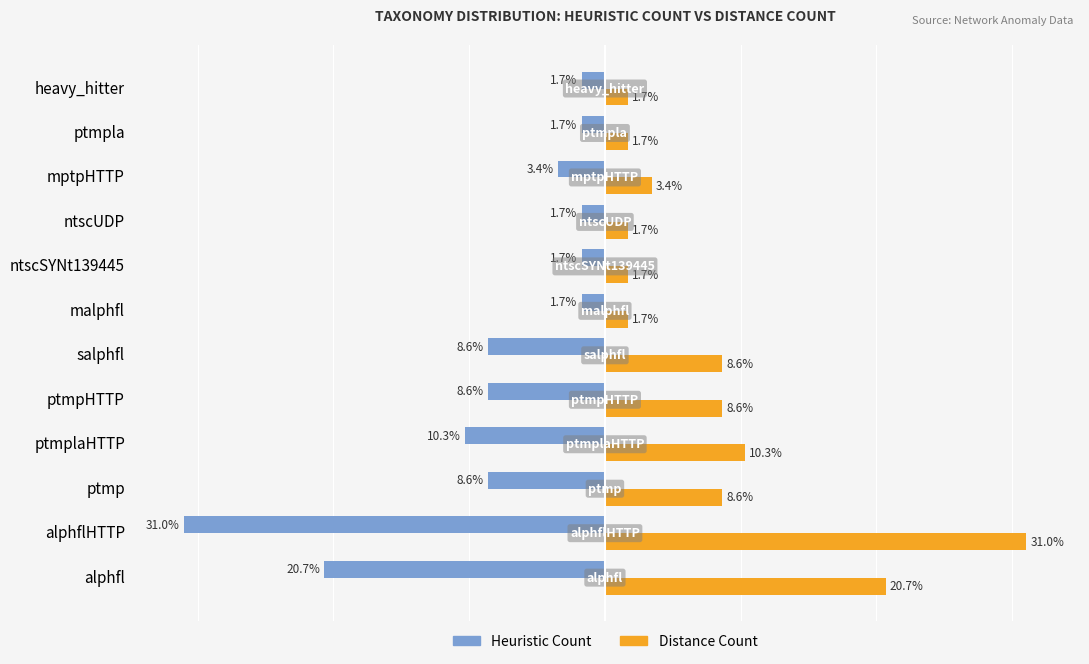

At which label is Heuristic Count closest to -16?

alphfl